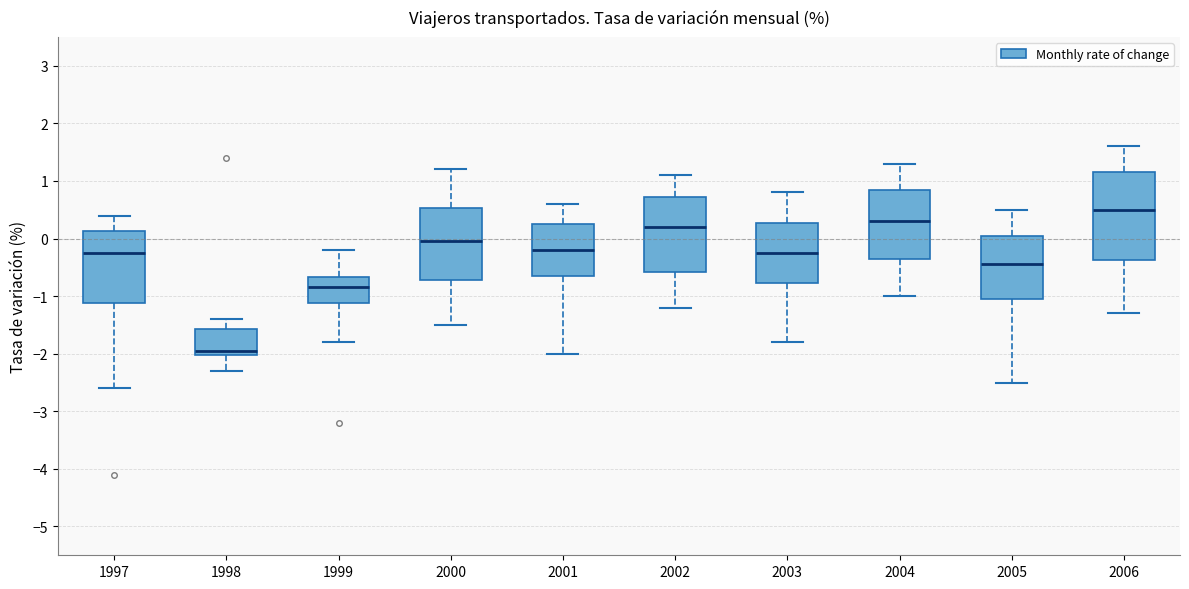

Where does the upper whisker of the box at x = 2005 end on the y-axis? The values are not printed on the chart, so give them approximately, as read against the axis.

0.5